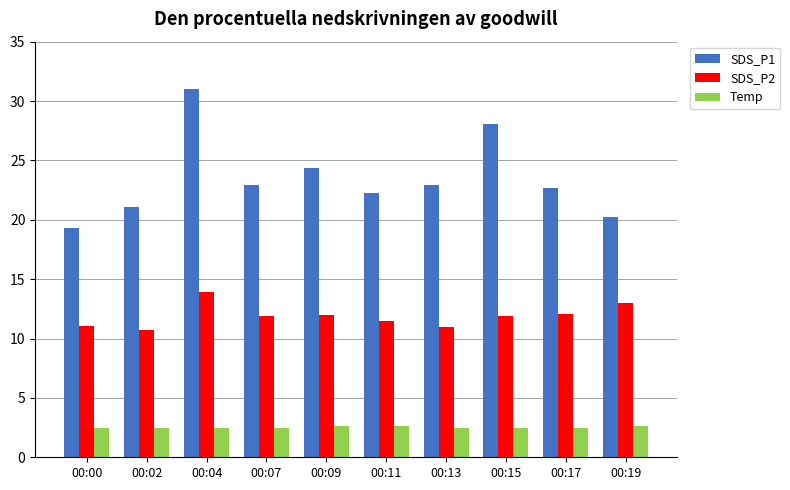

What is the average value of the SDS_P1 series?

23.5